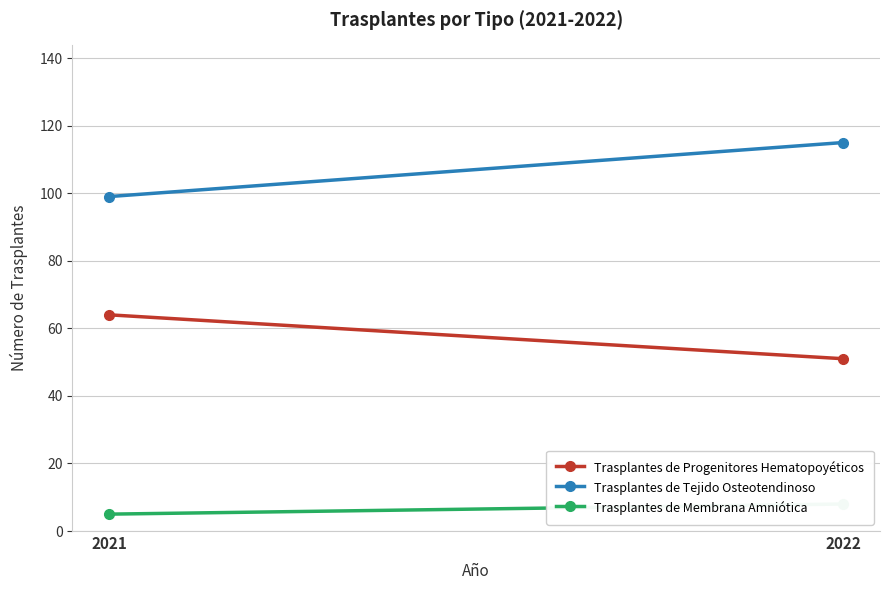

How many lines are shown in the chart?

3